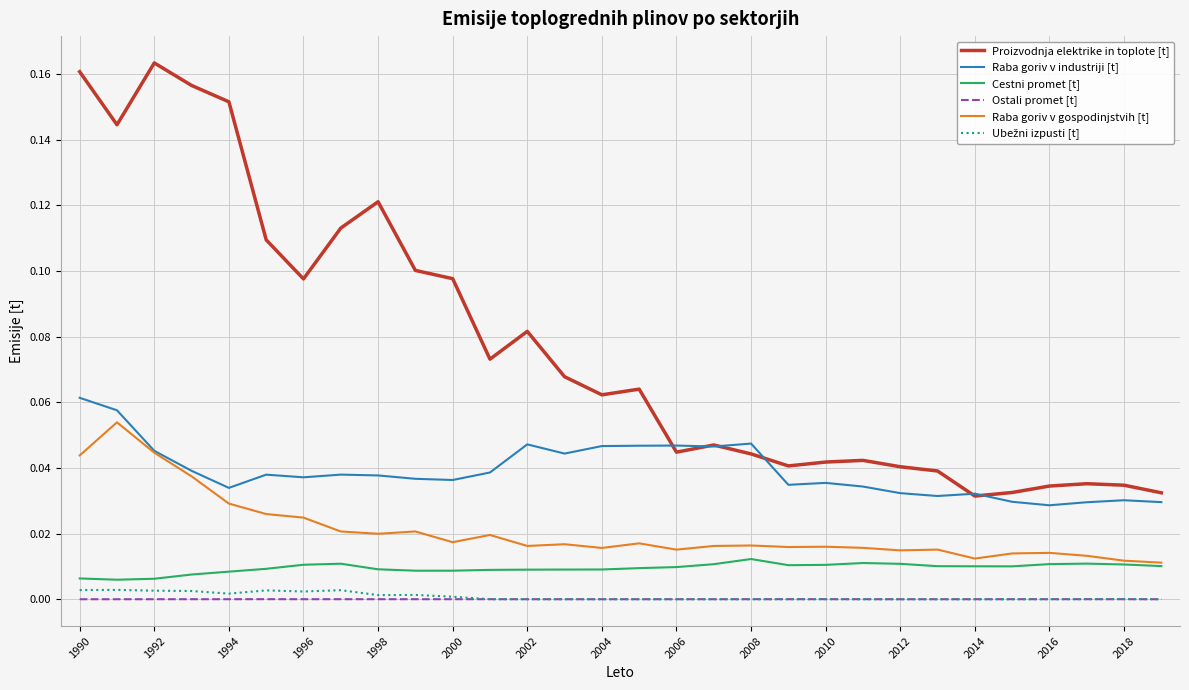

Which series has the largest total across all categories?

Proizvodnja elektrike in toplote [t]